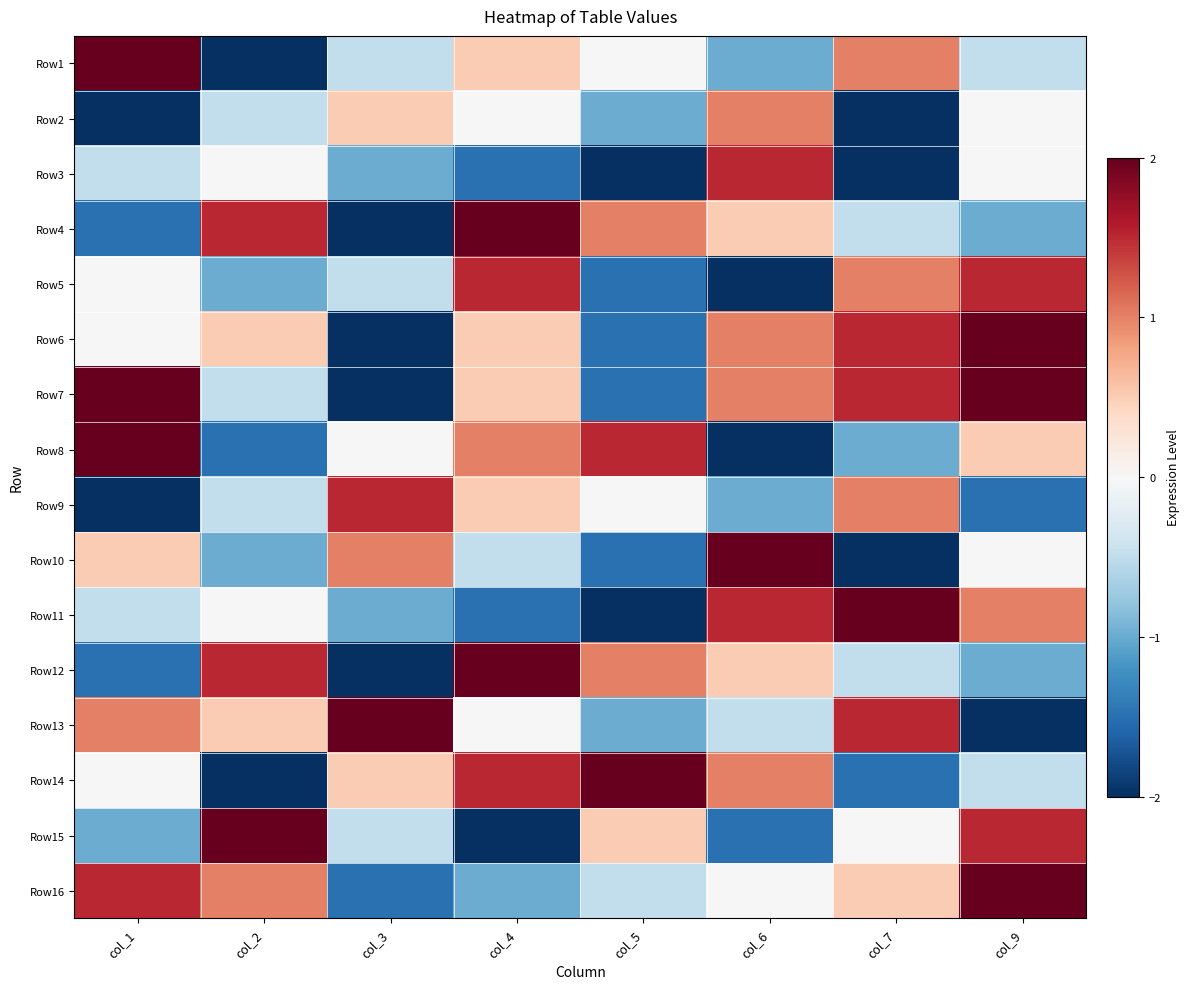

Reading left to right, transcribe all the data shown in this chart.

Row1: col_1=2.0	col_2=-2.0	col_3=-0.5	col_4=0.5	col_5=0.0	col_6=-1.0	col_7=1.0	col_9=-0.5
Row2: col_1=-2.0	col_2=-0.5	col_3=0.5	col_4=0.0	col_5=-1.0	col_6=1.0	col_7=-2.0	col_9=0.0
Row3: col_1=-0.5	col_2=0.0	col_3=-1.0	col_4=-1.5	col_5=-2.0	col_6=1.5	col_7=-2.0	col_9=0.0
Row4: col_1=-1.5	col_2=1.5	col_3=-2.0	col_4=2.0	col_5=1.0	col_6=0.5	col_7=-0.5	col_9=-1.0
Row5: col_1=0.0	col_2=-1.0	col_3=-0.5	col_4=1.5	col_5=-1.5	col_6=-2.0	col_7=1.0	col_9=1.5
Row6: col_1=0.0	col_2=0.5	col_3=-2.0	col_4=0.5	col_5=-1.5	col_6=1.0	col_7=1.5	col_9=2.0
Row7: col_1=2.0	col_2=-0.5	col_3=-2.0	col_4=0.5	col_5=-1.5	col_6=1.0	col_7=1.5	col_9=2.0
Row8: col_1=2.0	col_2=-1.5	col_3=0.0	col_4=1.0	col_5=1.5	col_6=-2.0	col_7=-1.0	col_9=0.5
Row9: col_1=-2.0	col_2=-0.5	col_3=1.5	col_4=0.5	col_5=0.0	col_6=-1.0	col_7=1.0	col_9=-1.5
Row10: col_1=0.5	col_2=-1.0	col_3=1.0	col_4=-0.5	col_5=-1.5	col_6=2.0	col_7=-2.0	col_9=0.0
Row11: col_1=-0.5	col_2=0.0	col_3=-1.0	col_4=-1.5	col_5=-2.0	col_6=1.5	col_7=2.0	col_9=1.0
Row12: col_1=-1.5	col_2=1.5	col_3=-2.0	col_4=2.0	col_5=1.0	col_6=0.5	col_7=-0.5	col_9=-1.0
Row13: col_1=1.0	col_2=0.5	col_3=2.0	col_4=0.0	col_5=-1.0	col_6=-0.5	col_7=1.5	col_9=-2.0
Row14: col_1=0.0	col_2=-2.0	col_3=0.5	col_4=1.5	col_5=2.0	col_6=1.0	col_7=-1.5	col_9=-0.5
Row15: col_1=-1.0	col_2=2.0	col_3=-0.5	col_4=-2.0	col_5=0.5	col_6=-1.5	col_7=0.0	col_9=1.5
Row16: col_1=1.5	col_2=1.0	col_3=-1.5	col_4=-1.0	col_5=-0.5	col_6=0.0	col_7=0.5	col_9=2.0